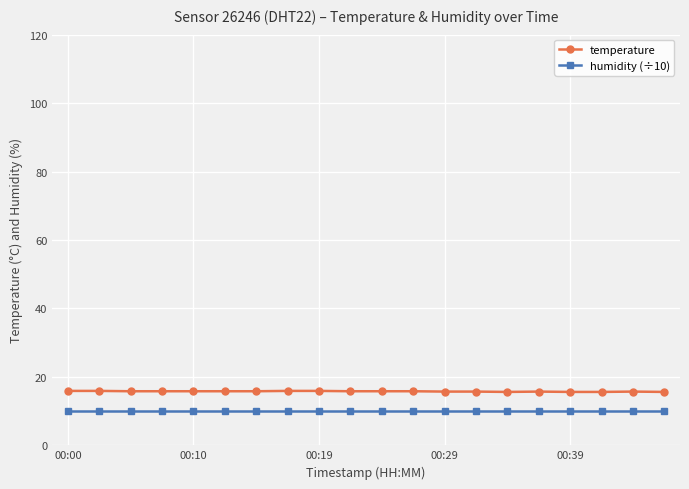

True or false: temperature and humidity (÷10) intersect in this chart.

False